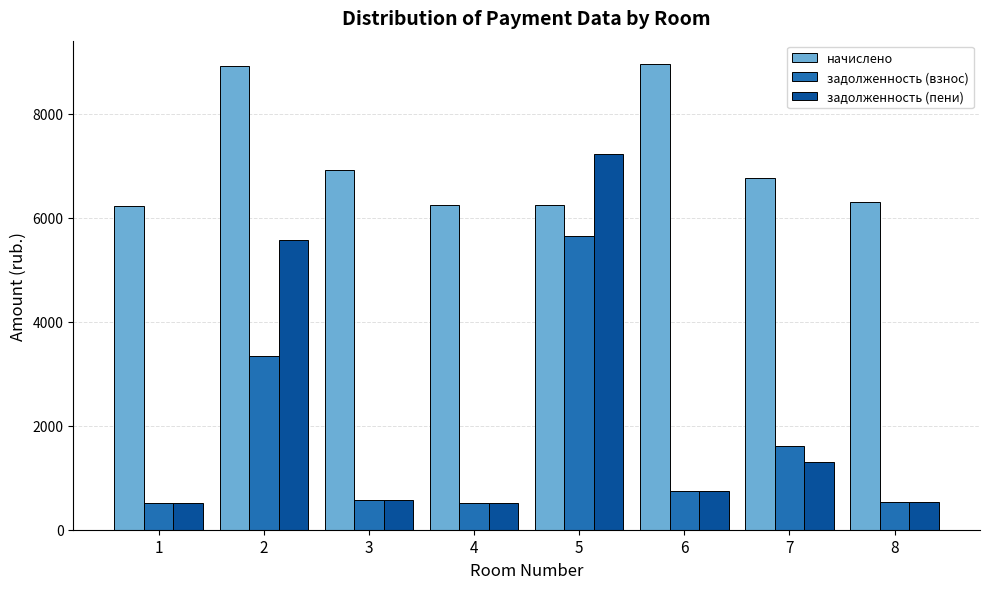

The задолженность (пени) series shows 519.1 at 1. True or false?

True